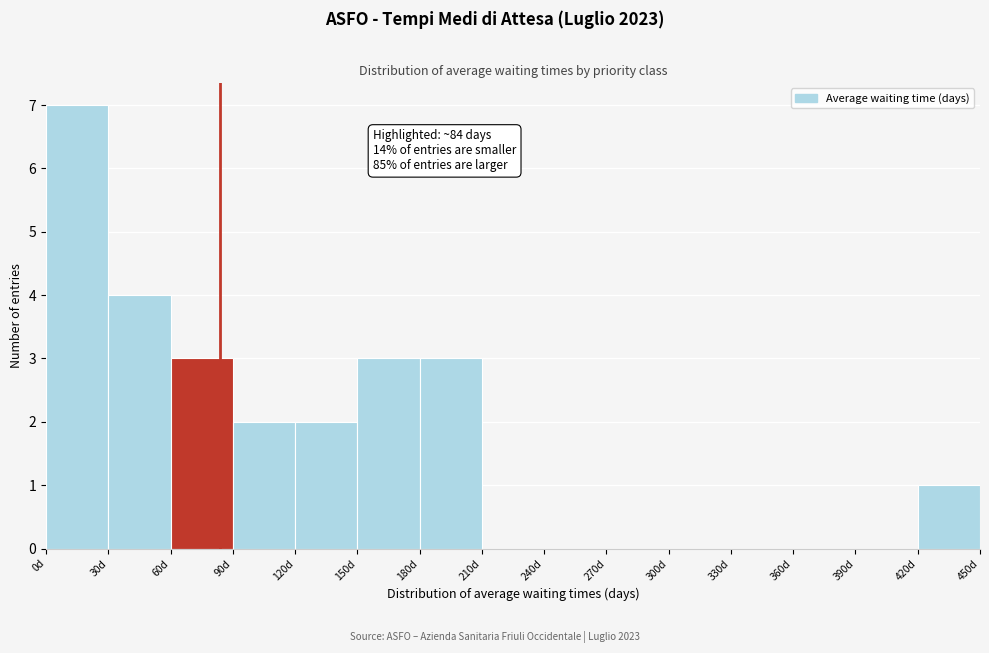

Which range on the x-axis has the tallest bar?

0 to 30